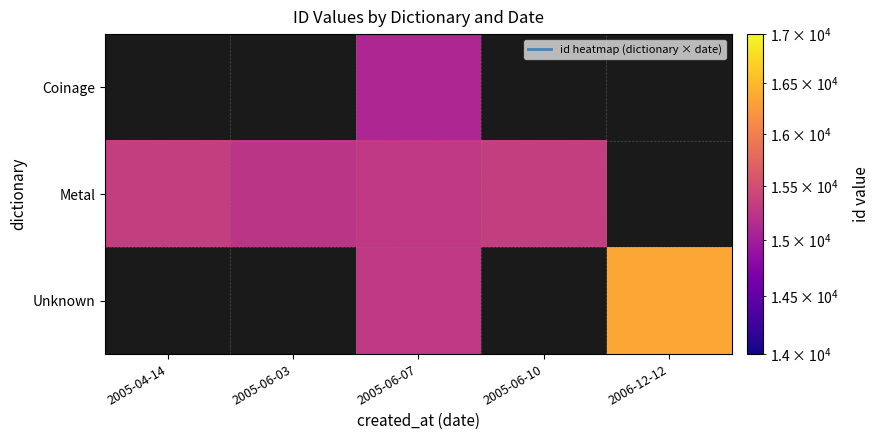

Which has a higher value, 2005-06-10 or 2006-12-12?

2006-12-12